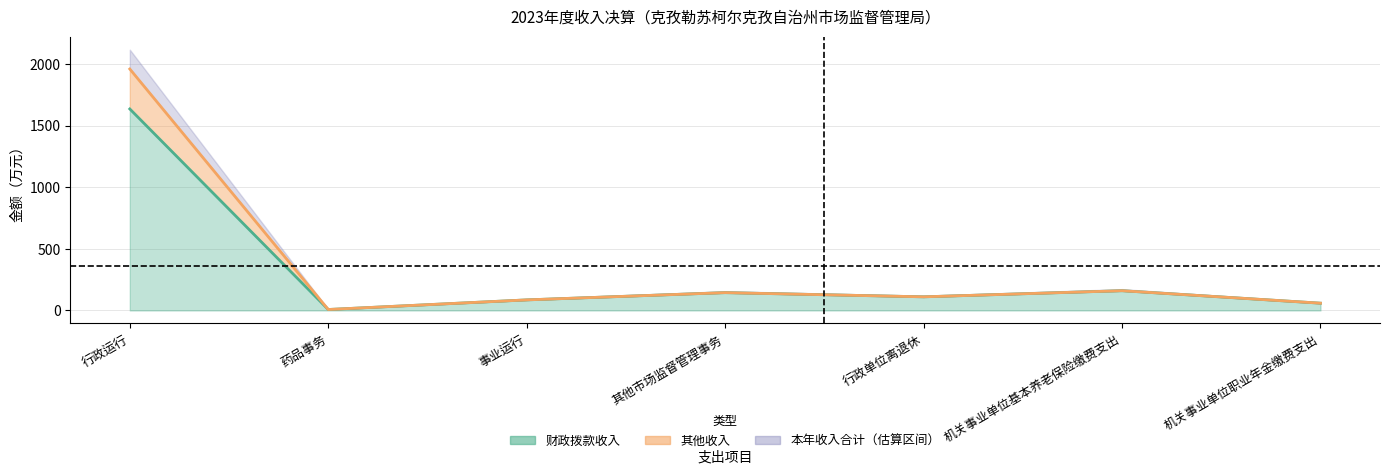

How many interior local valleys does the 其他收入 series have?

2